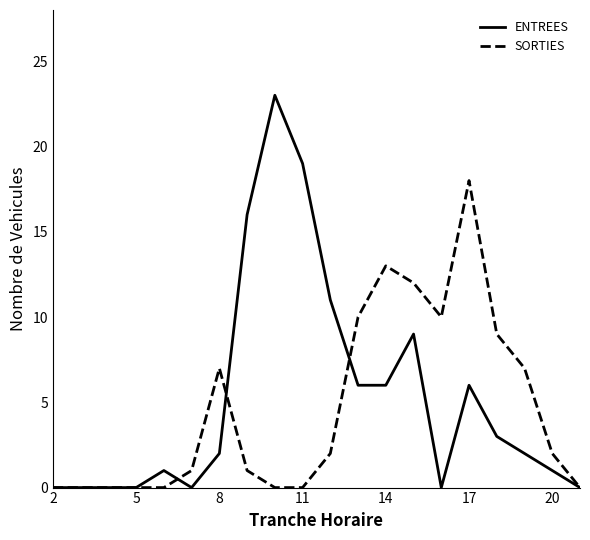

Reading left to right, what are all the values shown in this chart?

ENTREES: 0	0	0	0	1	0	2	16	23	19	11	6	6	9	0	6	3	2	1	0
SORTIES: 0	0	0	0	0	1	7	1	0	0	2	10	13	12	10	18	9	7	2	0